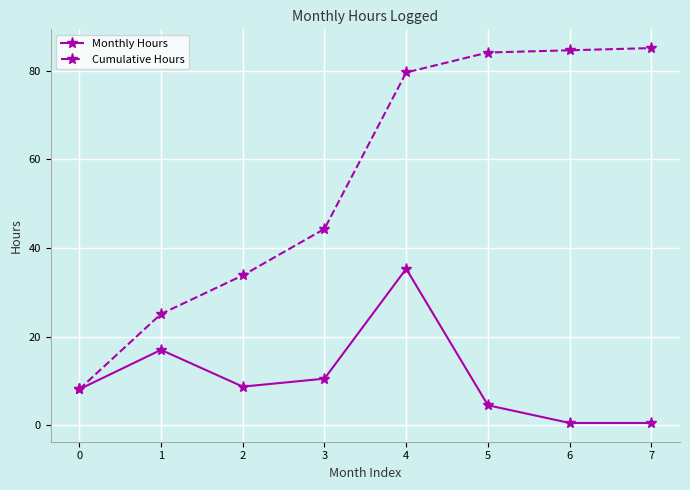

What is the value of the Cumulative Hours point at the 5th from the left?

79.6